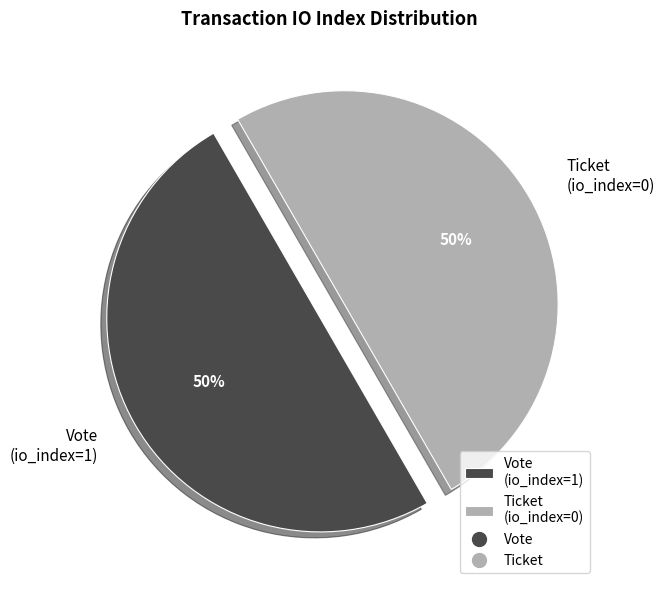

Count the number of slices in the pie.

2